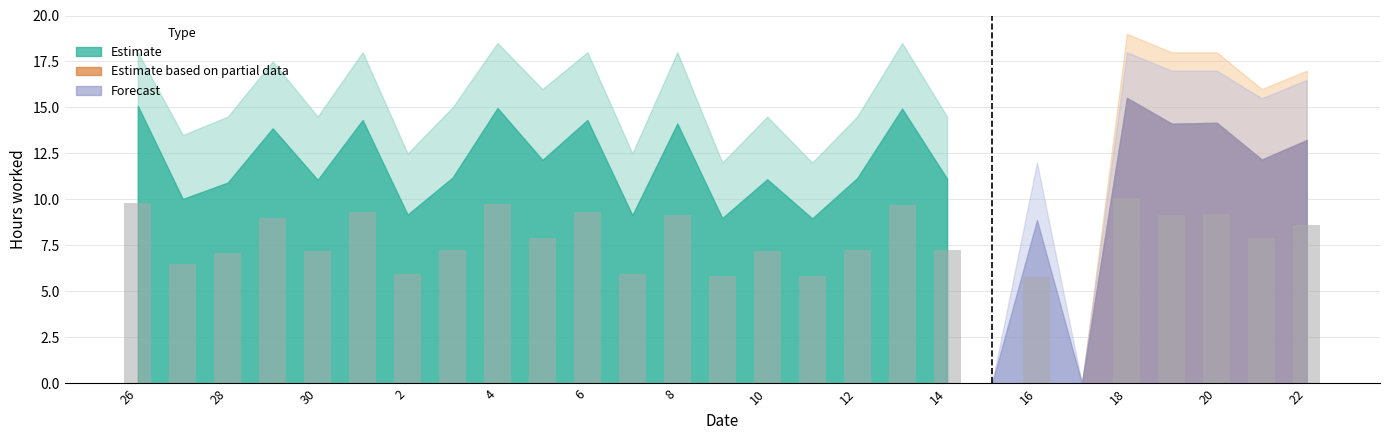

What is the sum of all values?

198.1